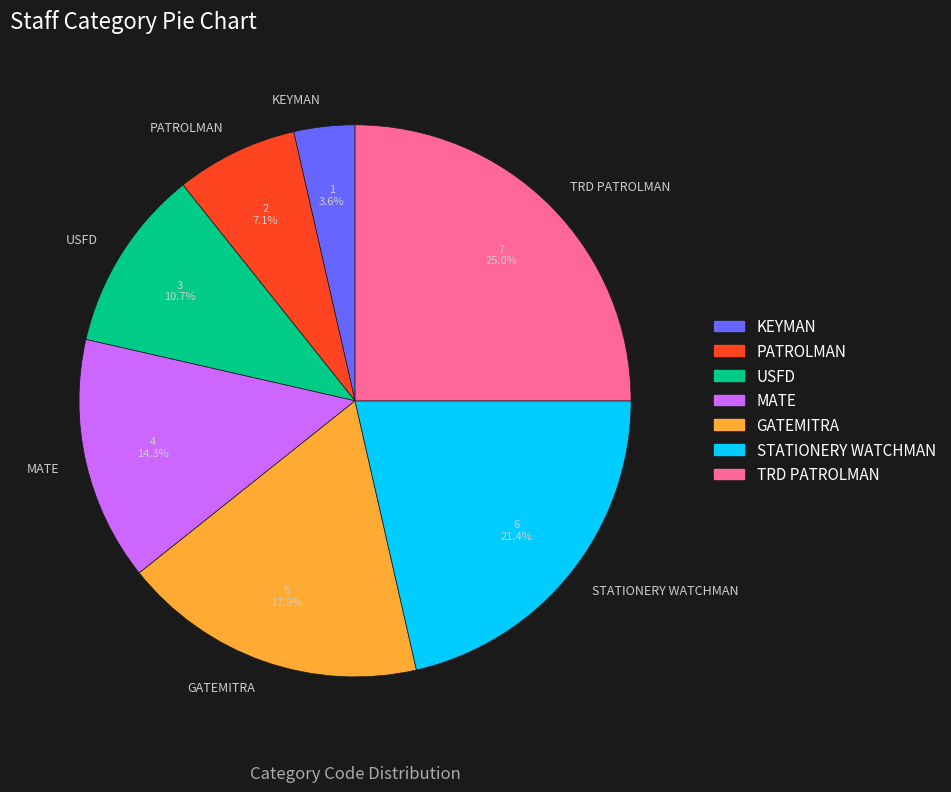

Is there a majority slice in this chart?

No